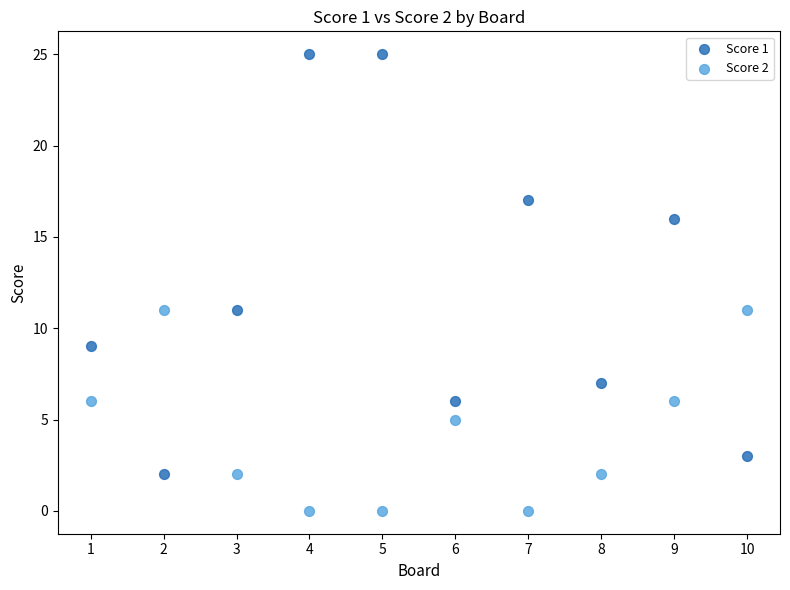

Which series has the largest Y range (max minus min)?

Score 1